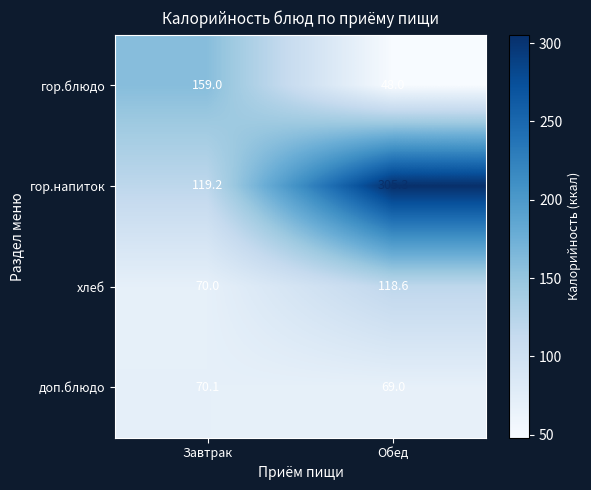

What is the average value of the гор.блюдо series?

103.5